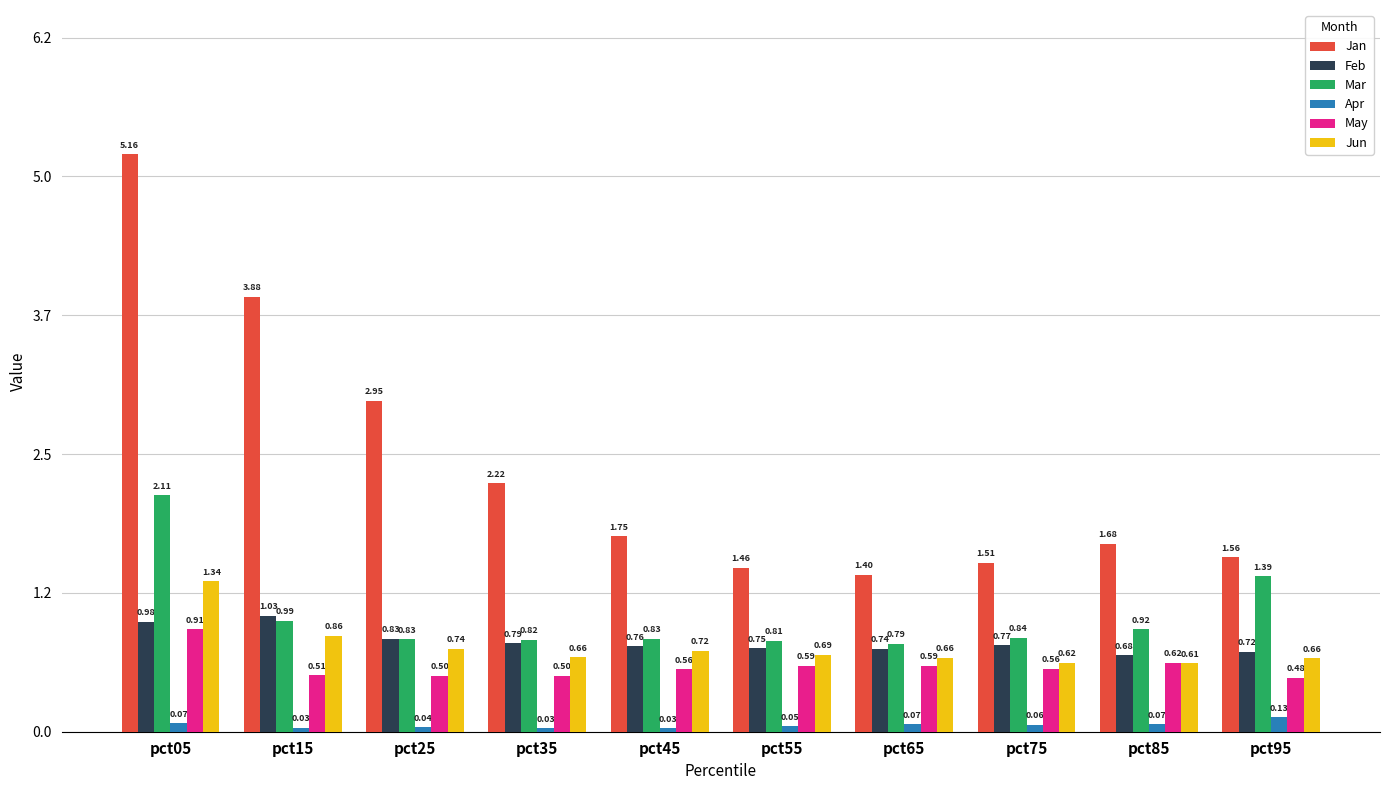

What is the total value across all series at pct85?

4.6